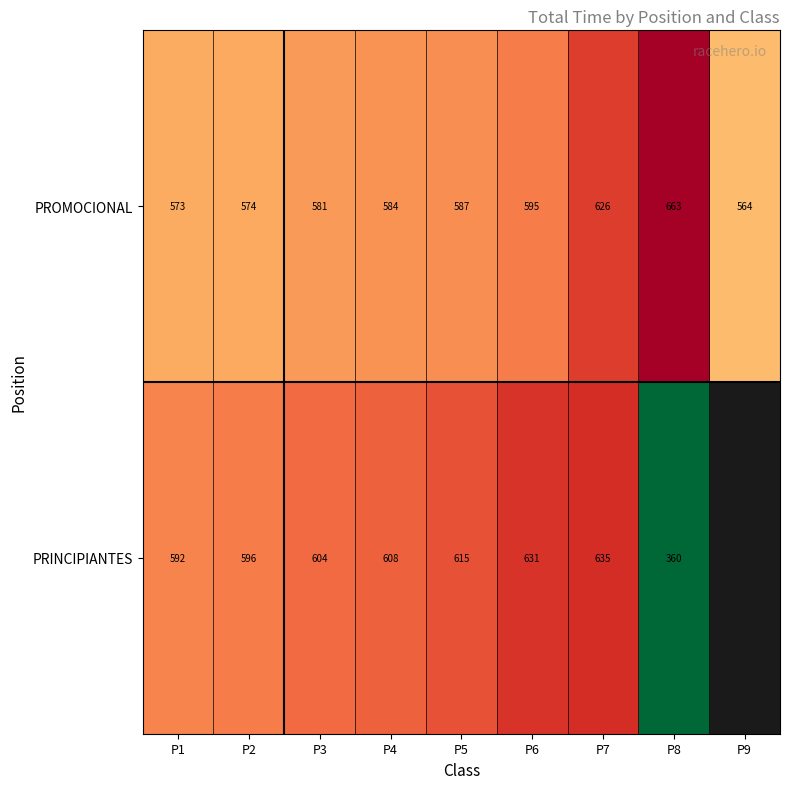

At P7, list the series in order from smallest to largest.

PROMOCIONAL, PRINCIPIANTES